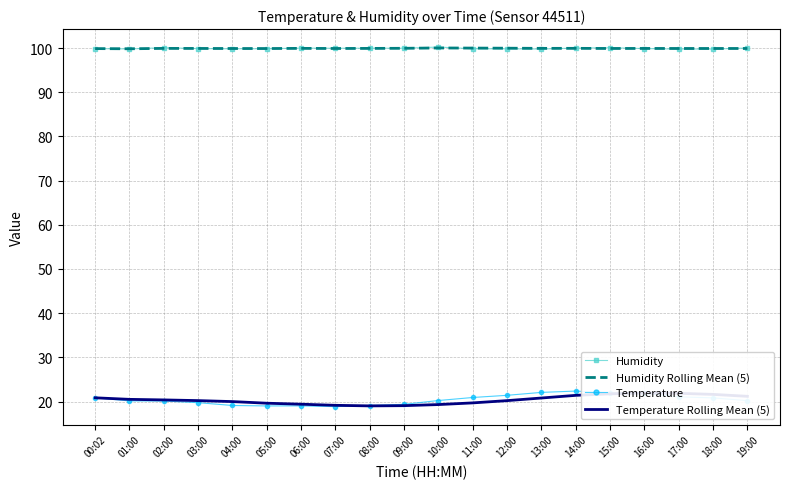

Which series has the largest total across all categories?

Humidity